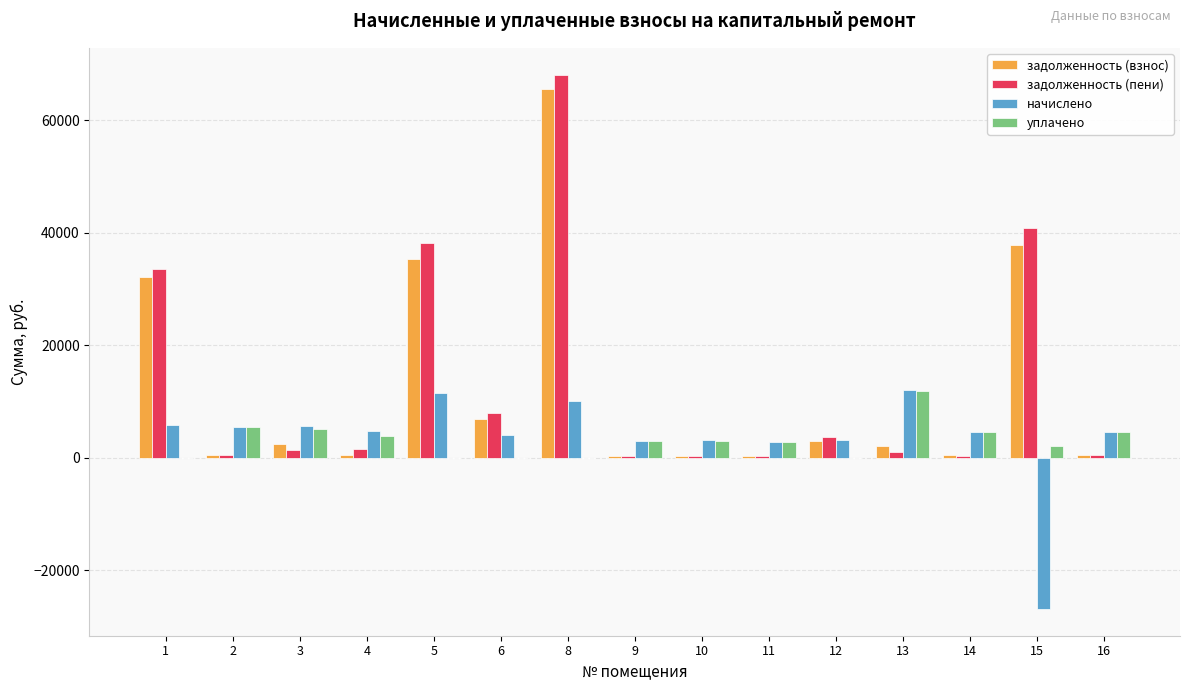

Does the chart contain stacked bars?

No